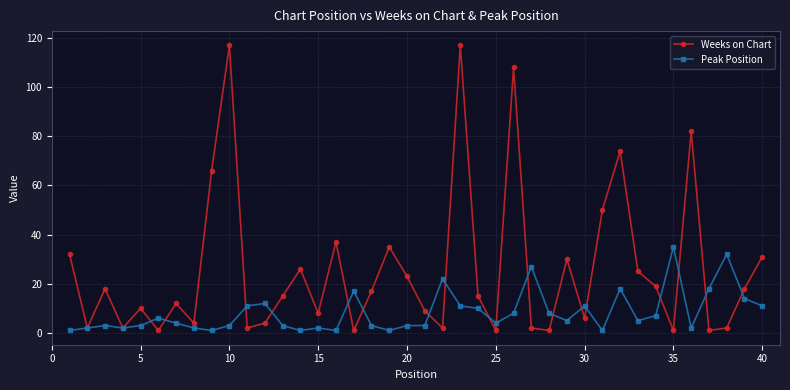

What is the greatest value displayed?

117